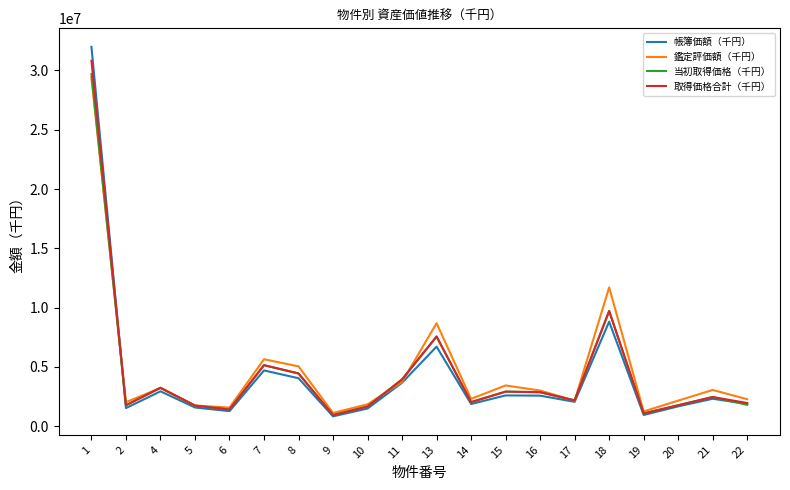

Rank the series by their maximum value, from highest to lowest.

帳簿価額（千円）, 取得価格合計（千円）, 当初取得価格（千円）, 鑑定評価額（千円）